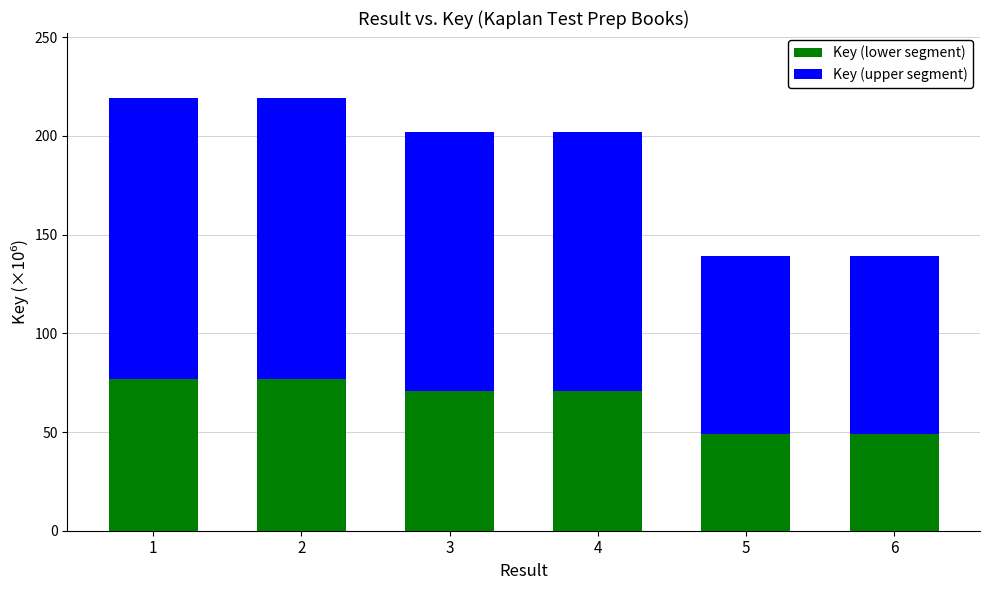

What is the average value of the Key (lower segment) series?

65.4